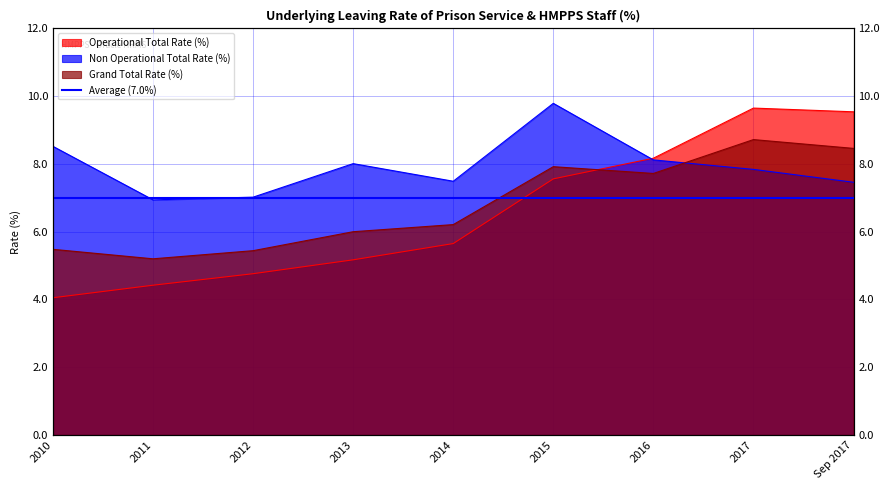

What is the highest value of the Operational Total Rate (%) series?

9.7